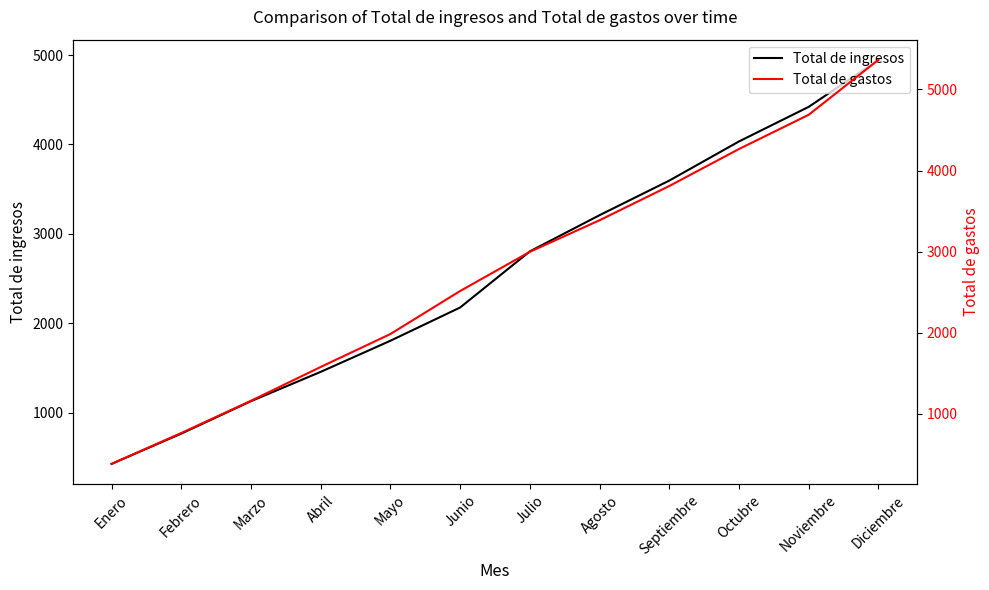

How many lines are shown in the chart?

2